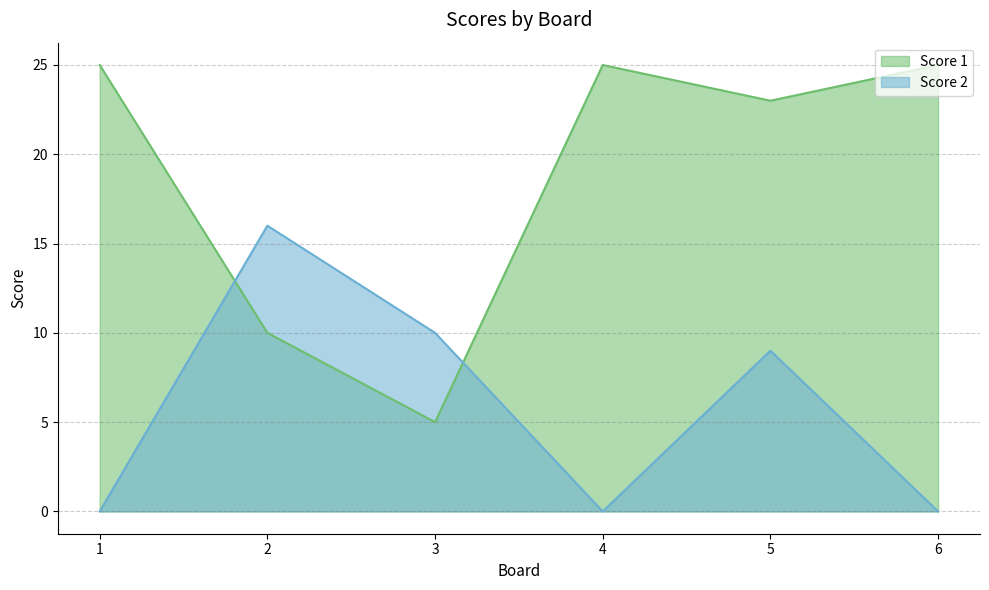

Where do Score 1 and Score 2 first cross each other?

1 and 2